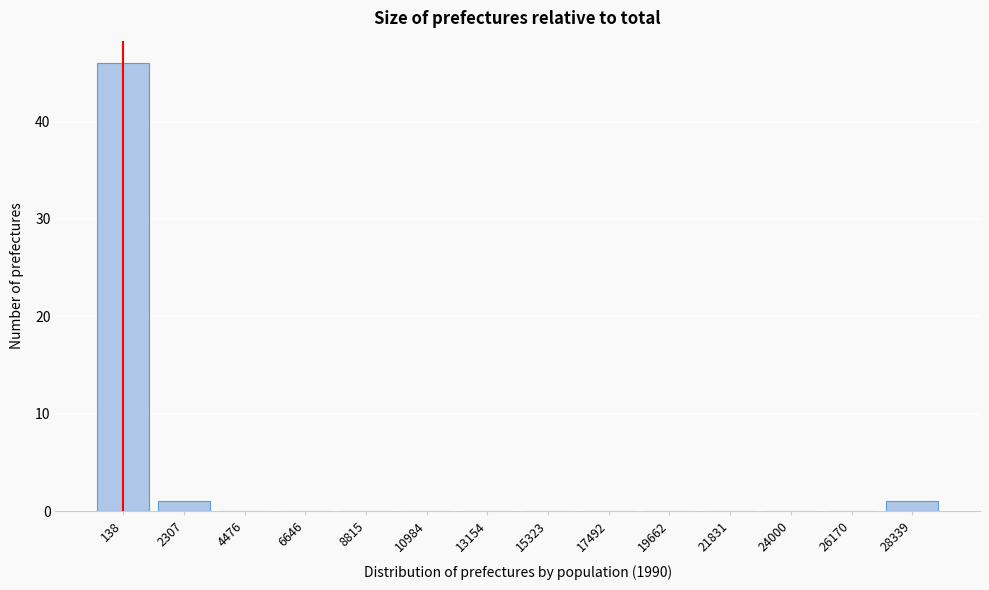

Reading left to right, transcribe all the data shown in this chart.

138=46	2307=1	4476=0	6646=0	8815=0	10984=0	13154=0	15323=0	17492=0	19662=0	21831=0	24000=0	26170=0	28339=1